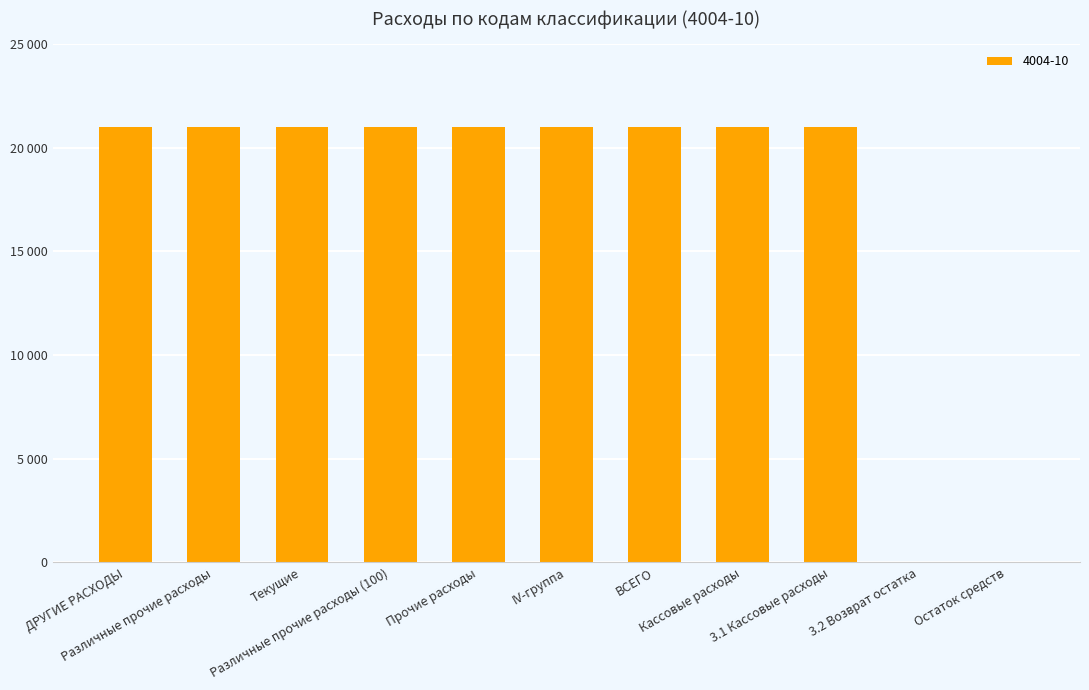

List the labels in order of value, largest first.

ДРУГИЕ РАСХОДЫ, Различные прочие расходы, Текущие, Различные прочие расходы (100), Прочие расходы, IV-группа, ВСЕГО, Кассовые расходы, 3.1 Кассовые расходы, 3.2 Возврат остатка, Остаток средств